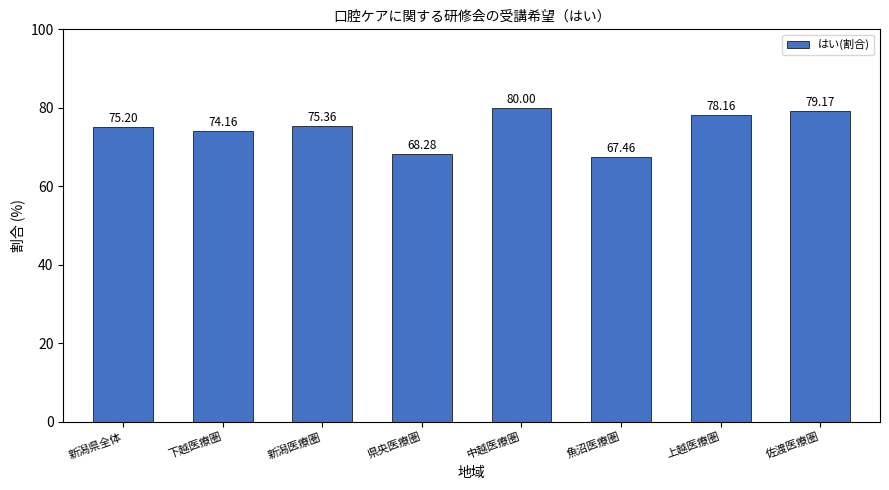

The value at 県央医療圏 is 68.3. True or false?

True